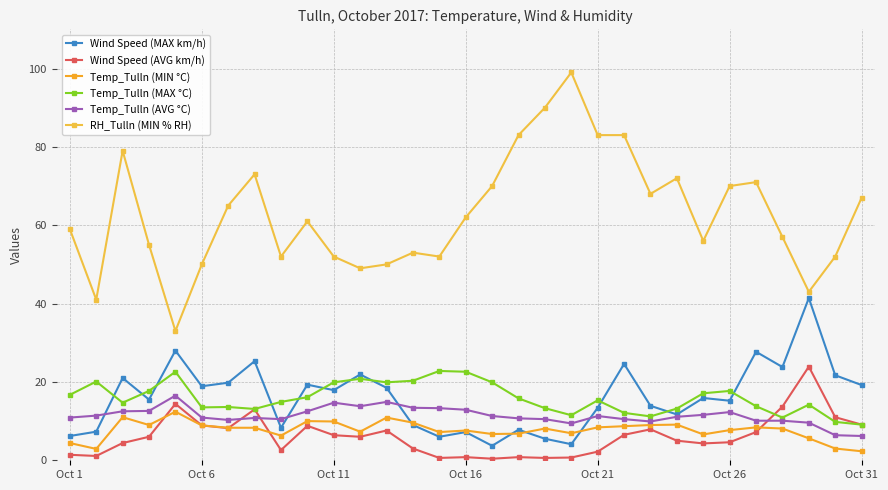

Count the number of categories in the chart.

31